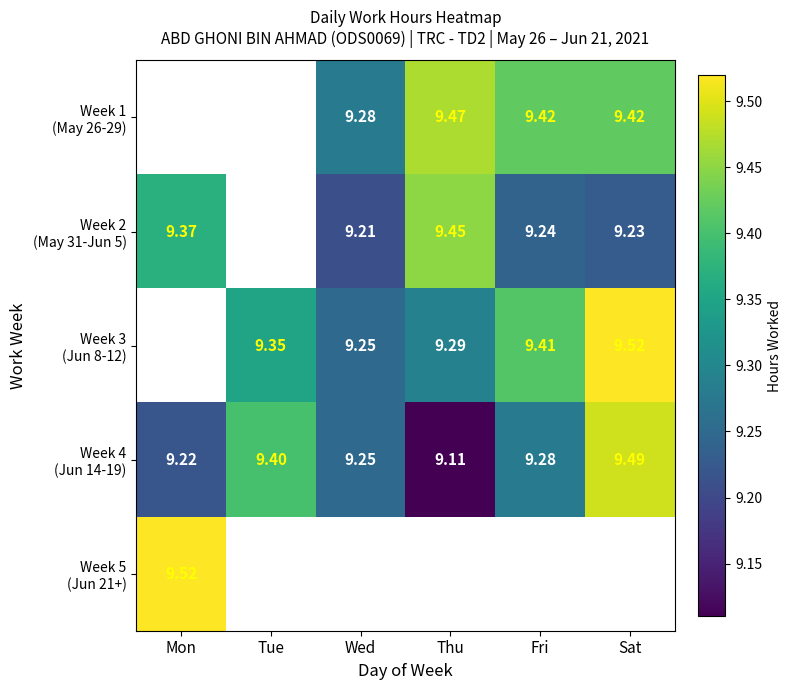

True or false: Week 2 (May 31-Jun 5) has a value of 15.5 at Thu.

False